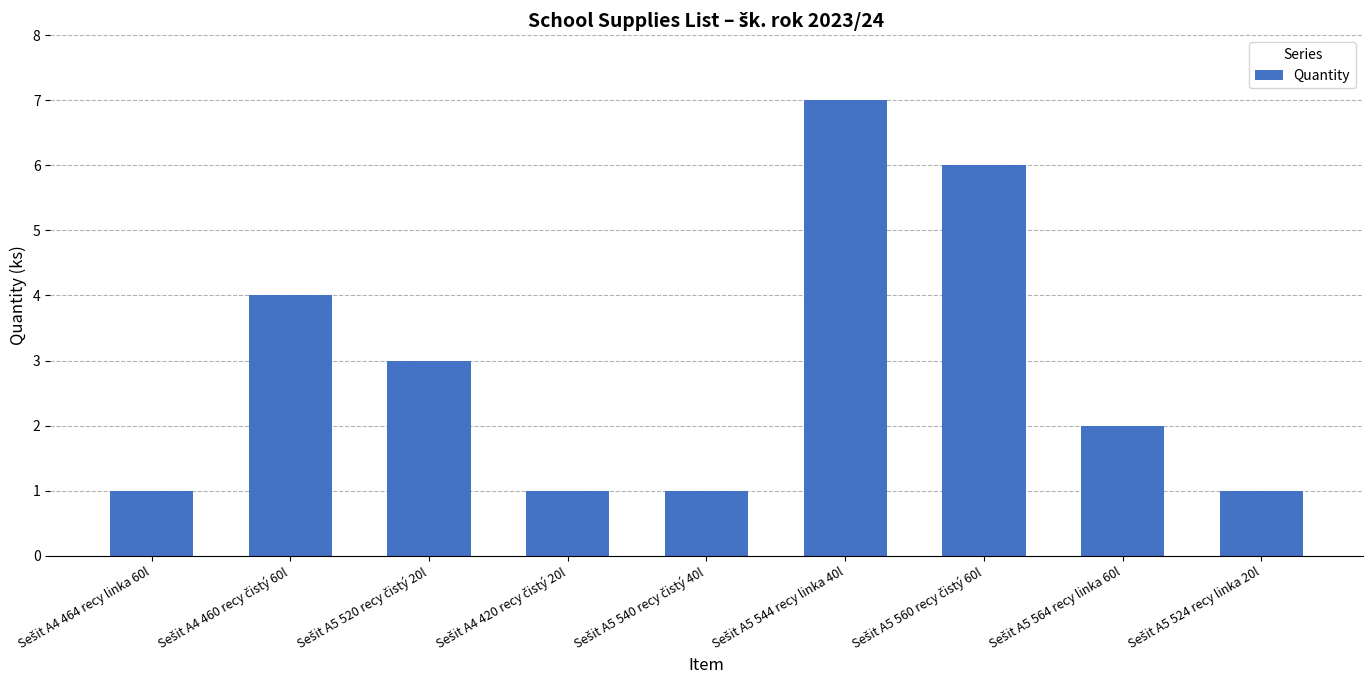

Does the chart contain any negative values?

No